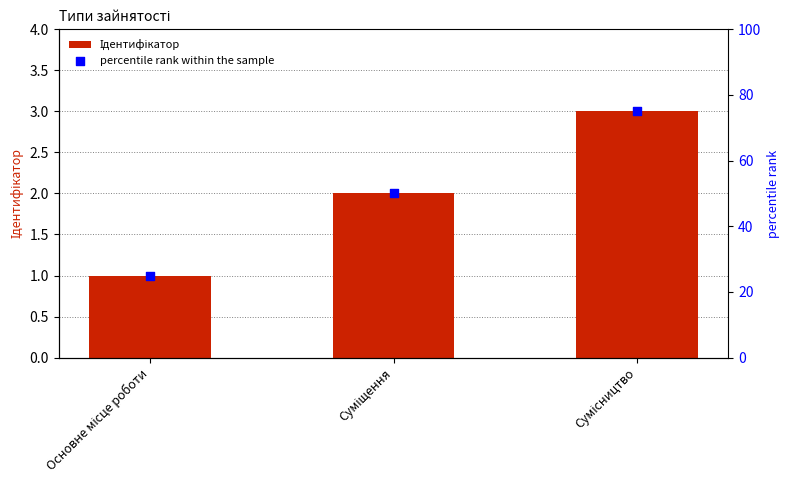

What are all the series names shown in the legend?

Ідентифікатор, percentile rank within the sample